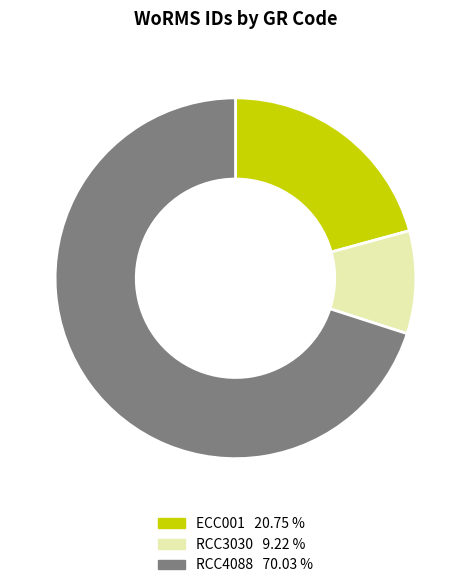

Between ECC001 and RCC3030, which is larger?

ECC001